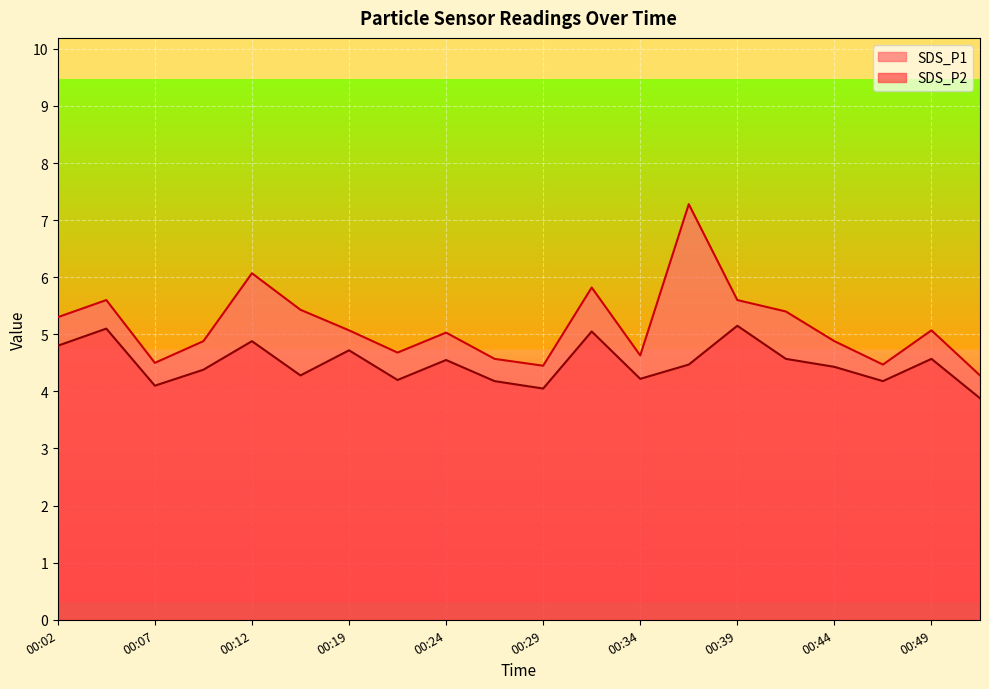

How many lines are shown in the chart?

2